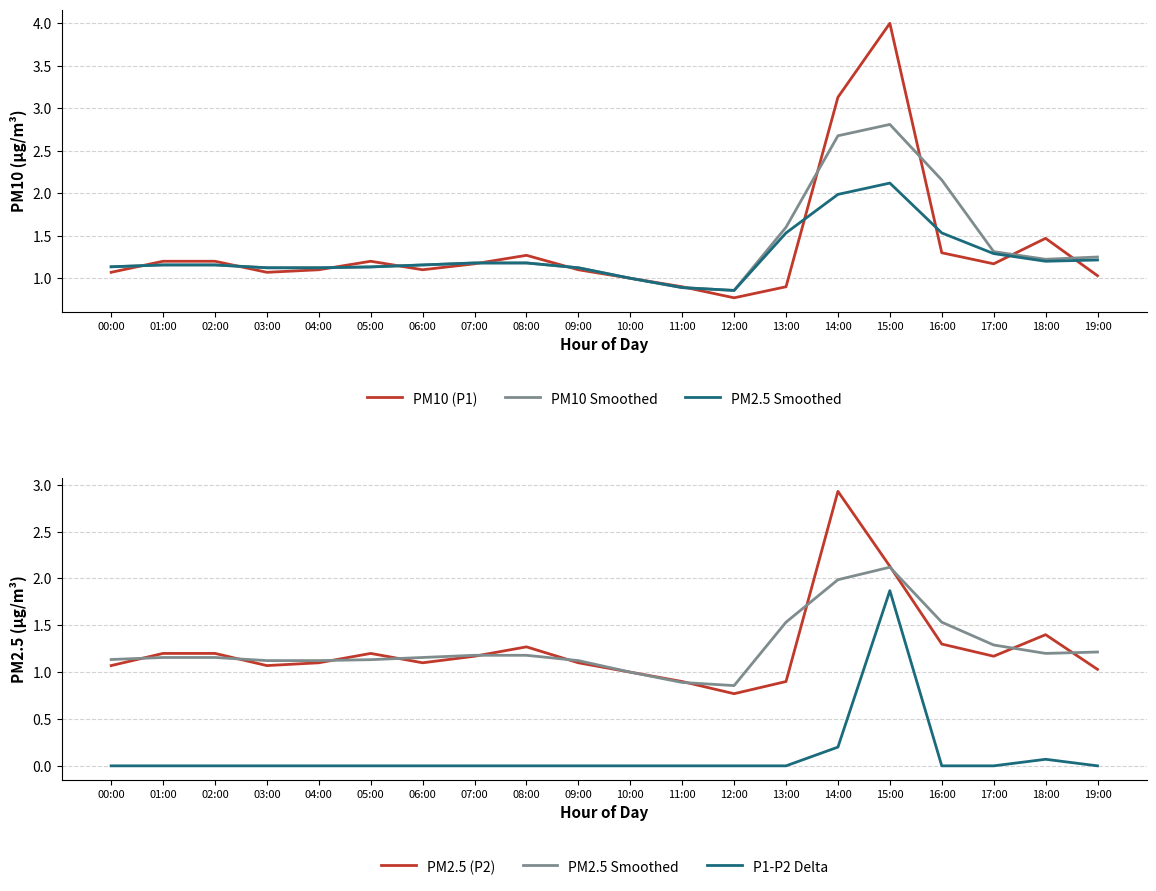

What position from the left is 13:00?

14